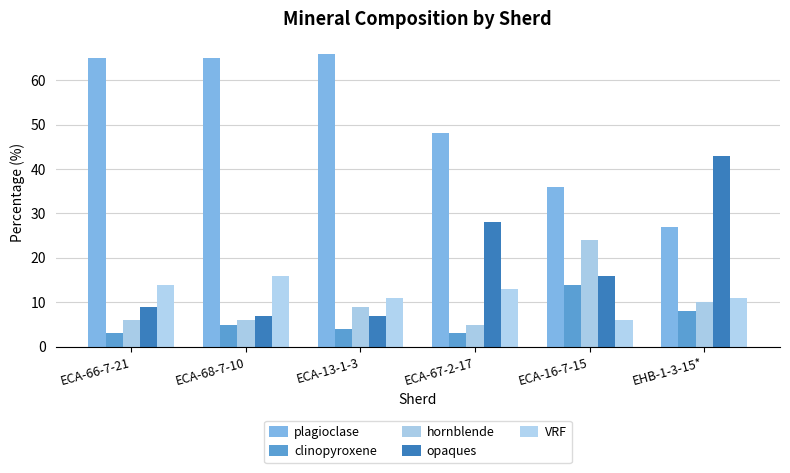

Rank the series by their maximum value, from highest to lowest.

plagioclase, opaques, hornblende, VRF, clinopyroxene